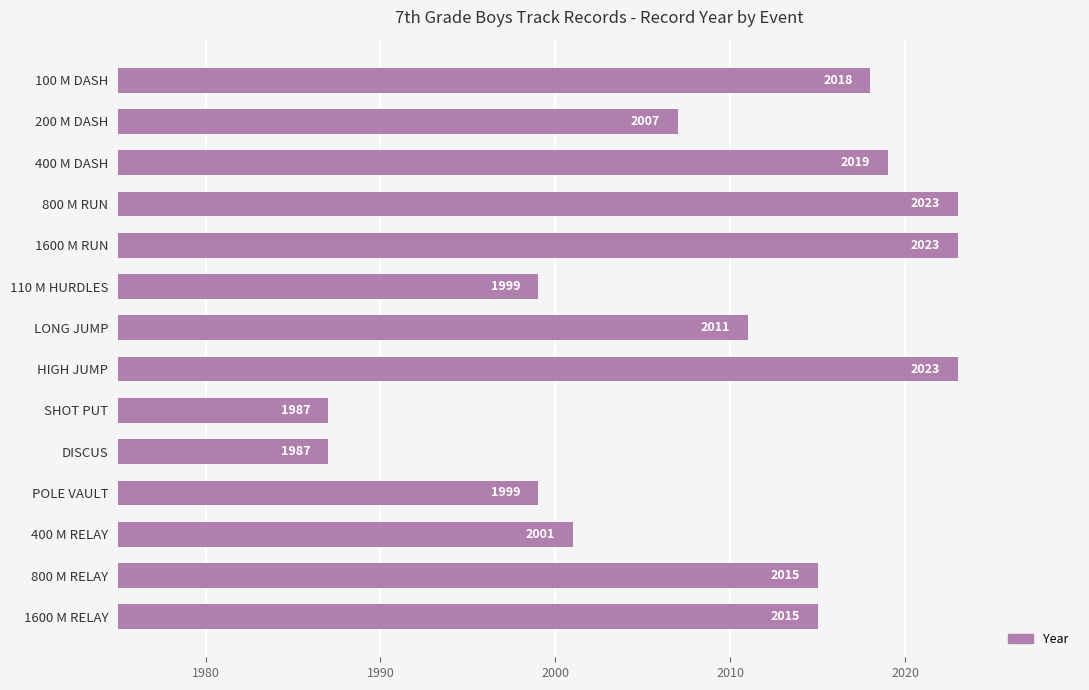

What is the sum of all values?

28127